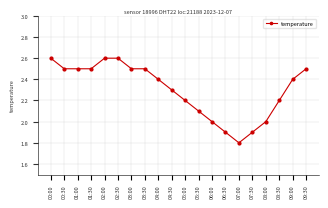

Is this an area chart (filled region under the line)?

No